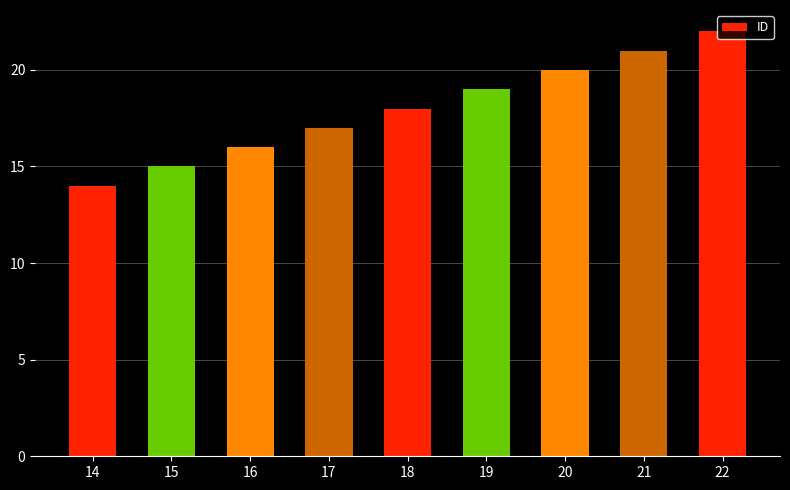

What value does the data have at 19?

19